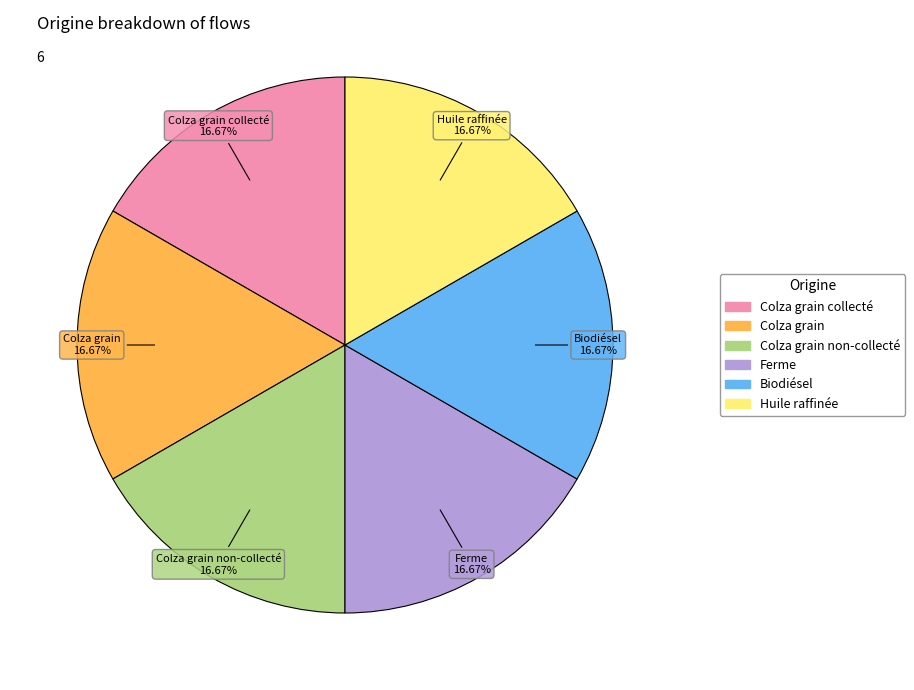

Is there any slice that represents more than half of the pie?

No